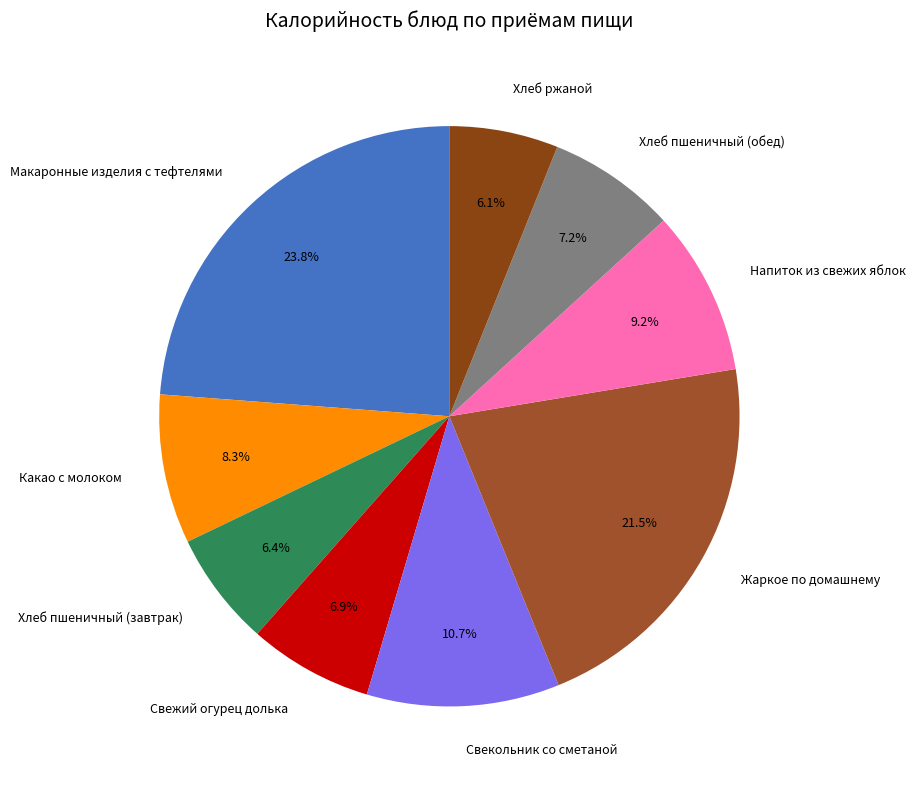

What is the largest slice in the pie chart?

Макаронные изделия с тефтелями